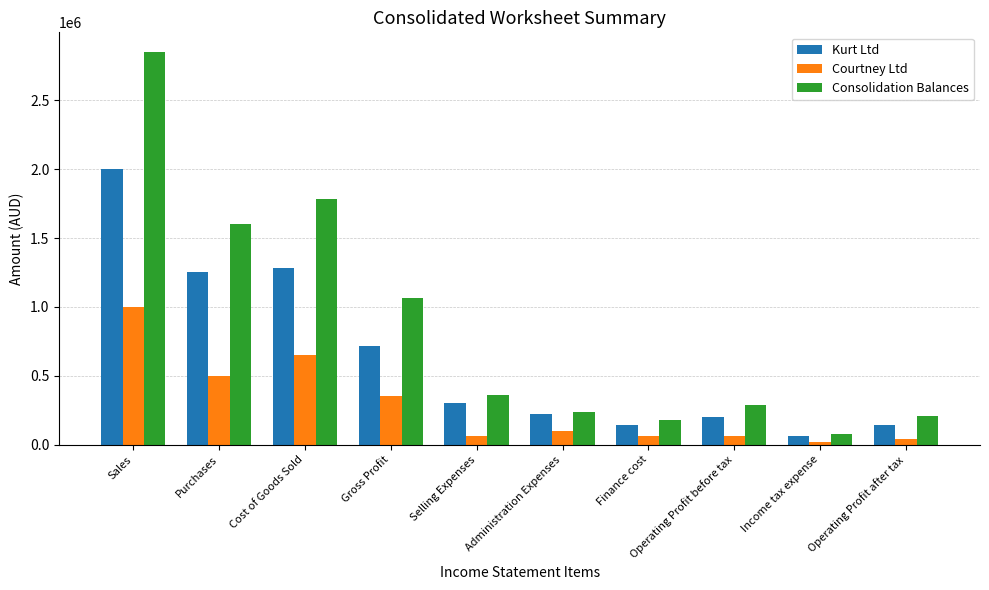

What is the spread (max minus min) of values at Sales?

1850000